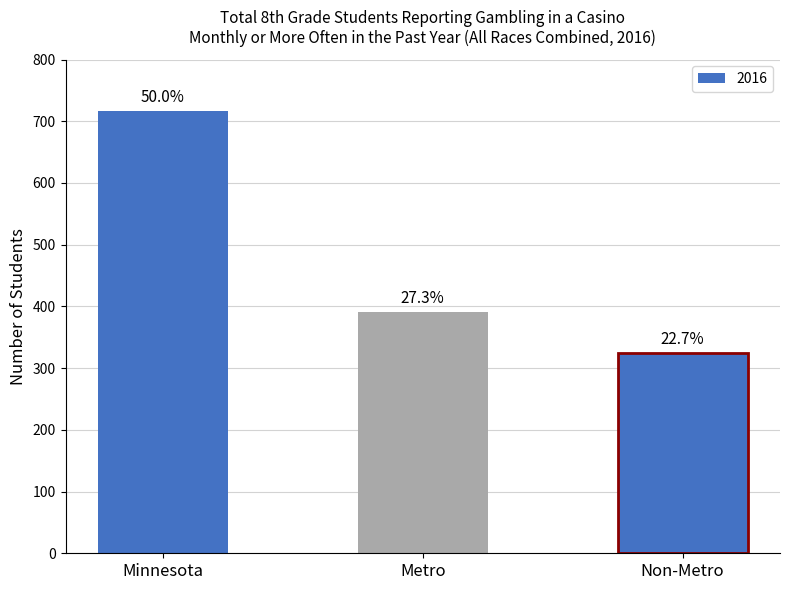

Where is the data nearest to the value 520?

Metro